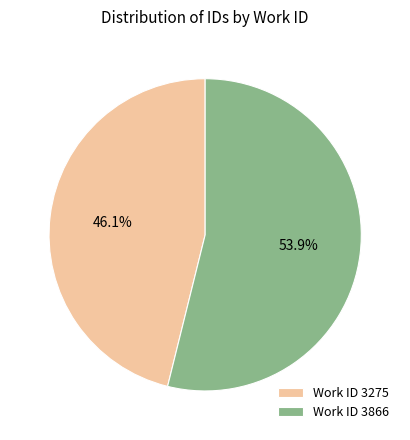

Is there a majority slice in this chart?

Yes